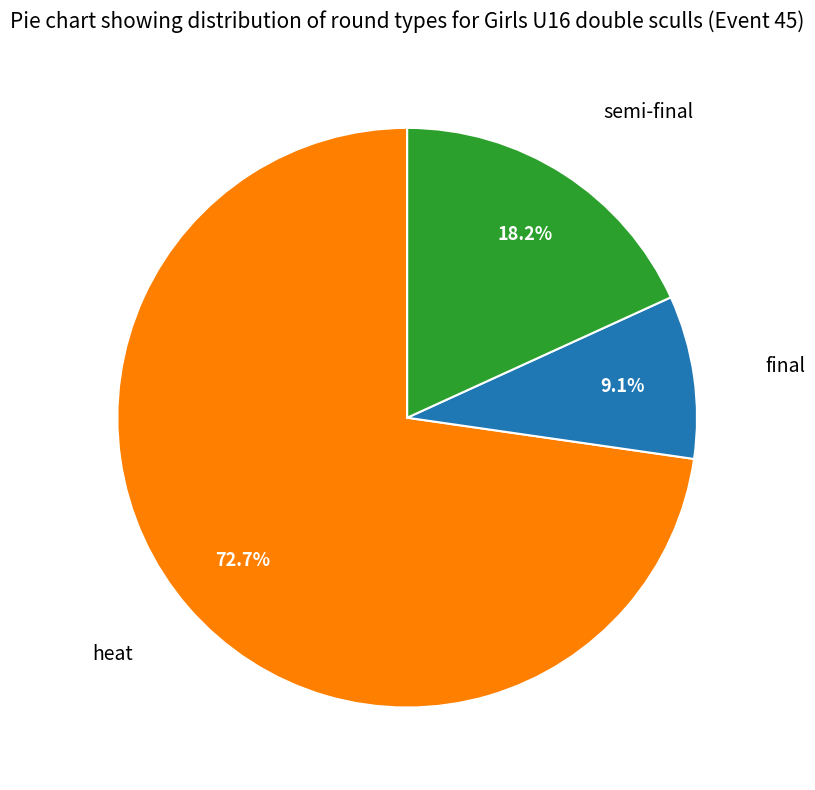

Is there a majority slice in this chart?

Yes